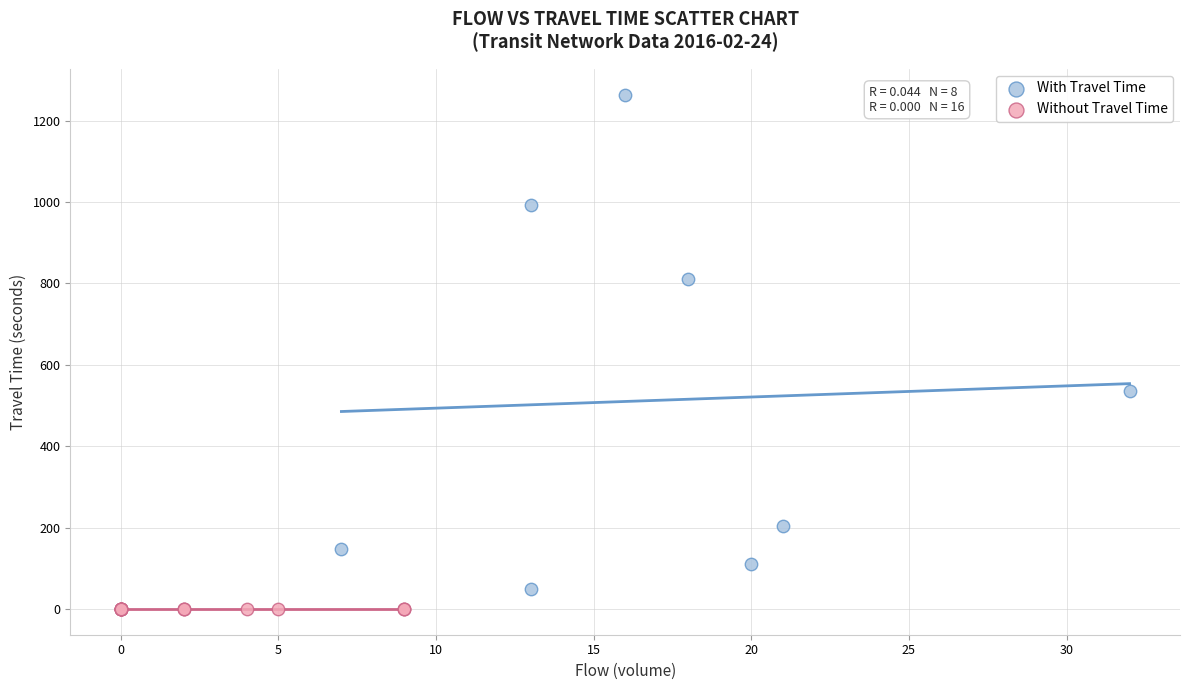

Which series contains the highest Y value?

With Travel Time